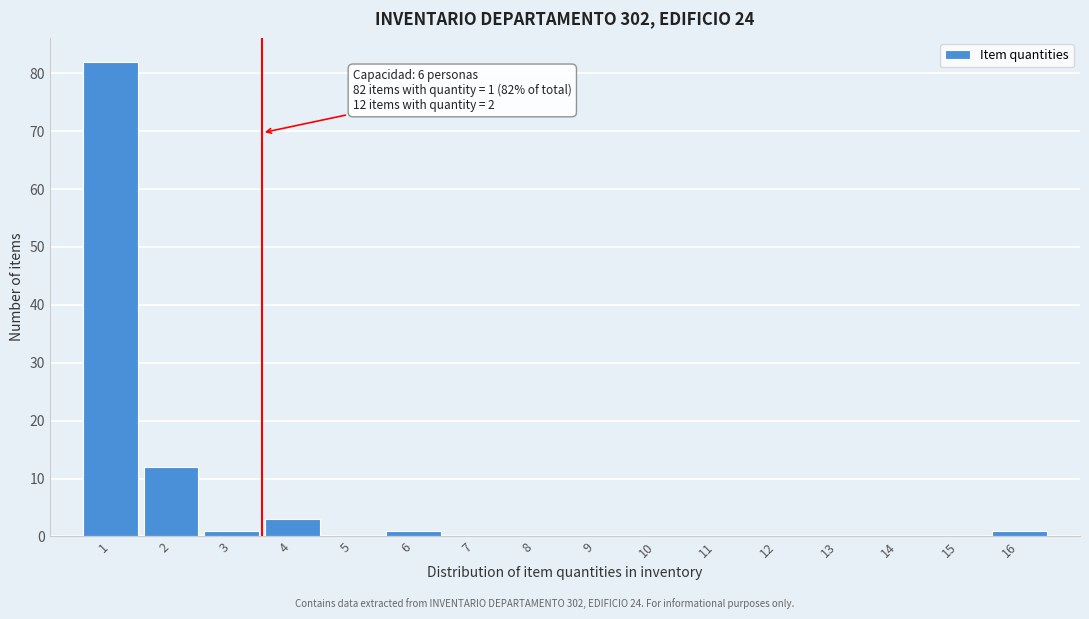

Over which range of the x-axis is the bar tallest?

0.5 to 1.5